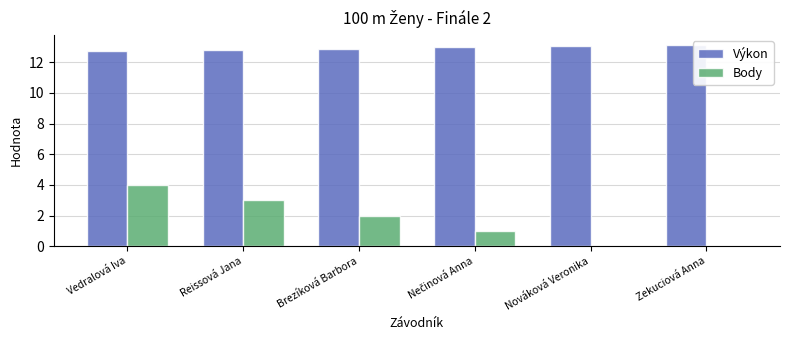

How many groups of bars are there?

6